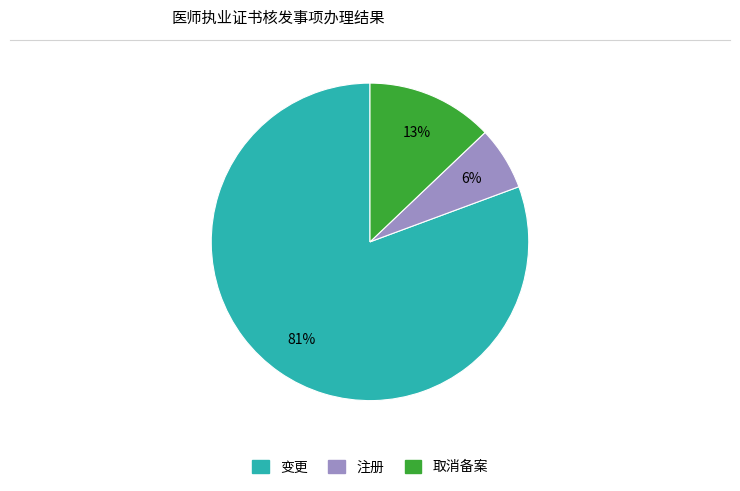

Between 取消备案 and 变更, which is larger?

变更